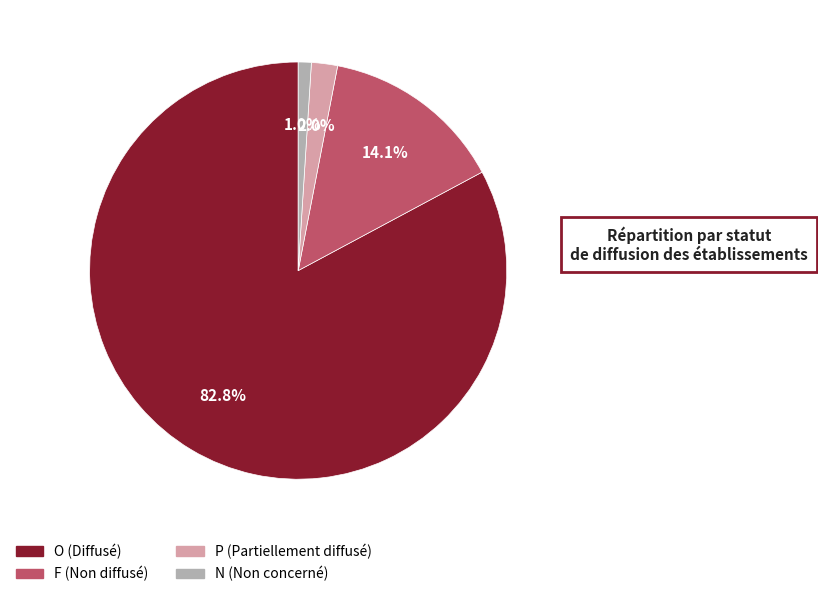

What percentage is the F slice, to the nearest percent?

14%